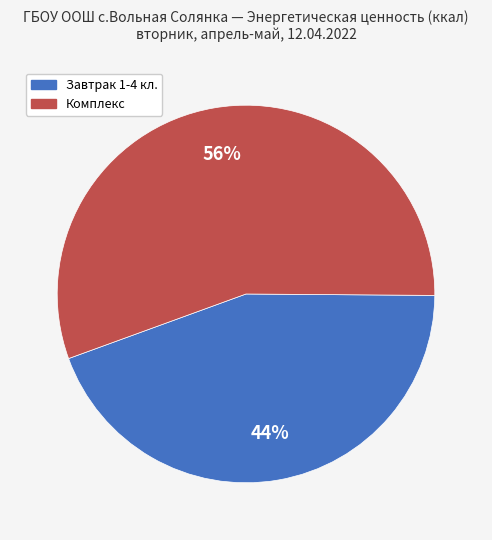

What is the majority slice?

Комплекс